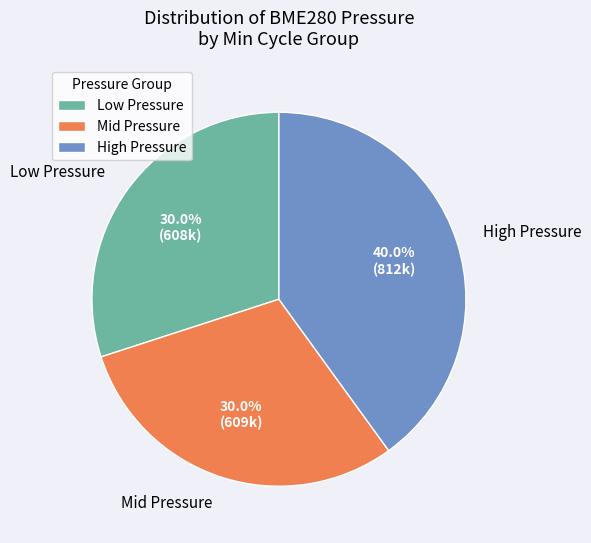

Is there a majority slice in this chart?

No